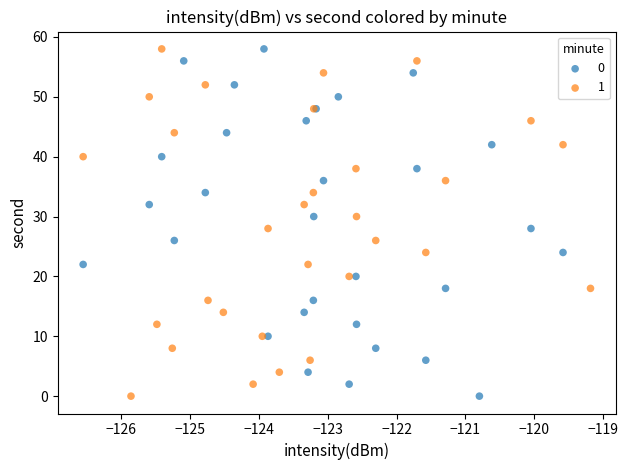

What are all the series names shown in the legend?

0, 1